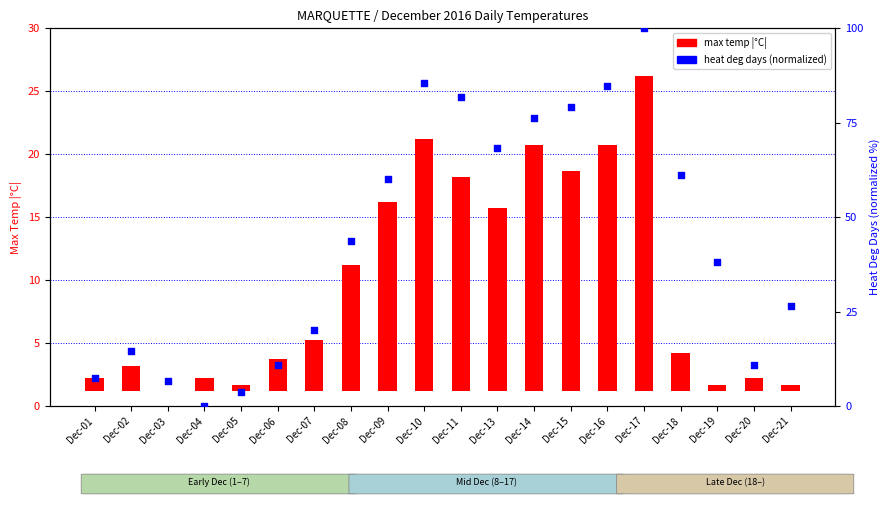

Which series reaches the minimum Y coordinate?

max temp (abs)